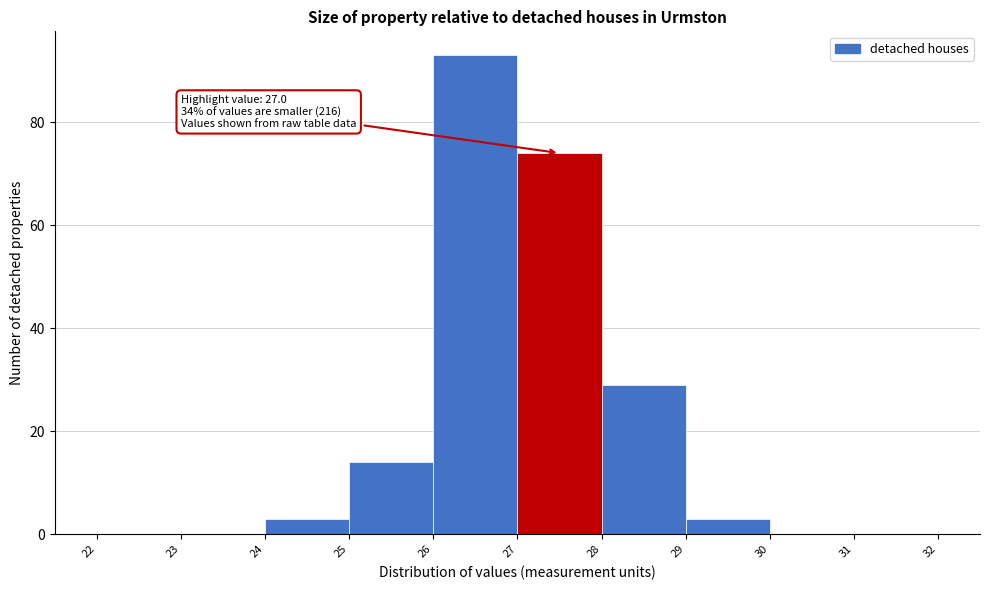

Which range on the x-axis has the tallest bar?

26 to 27